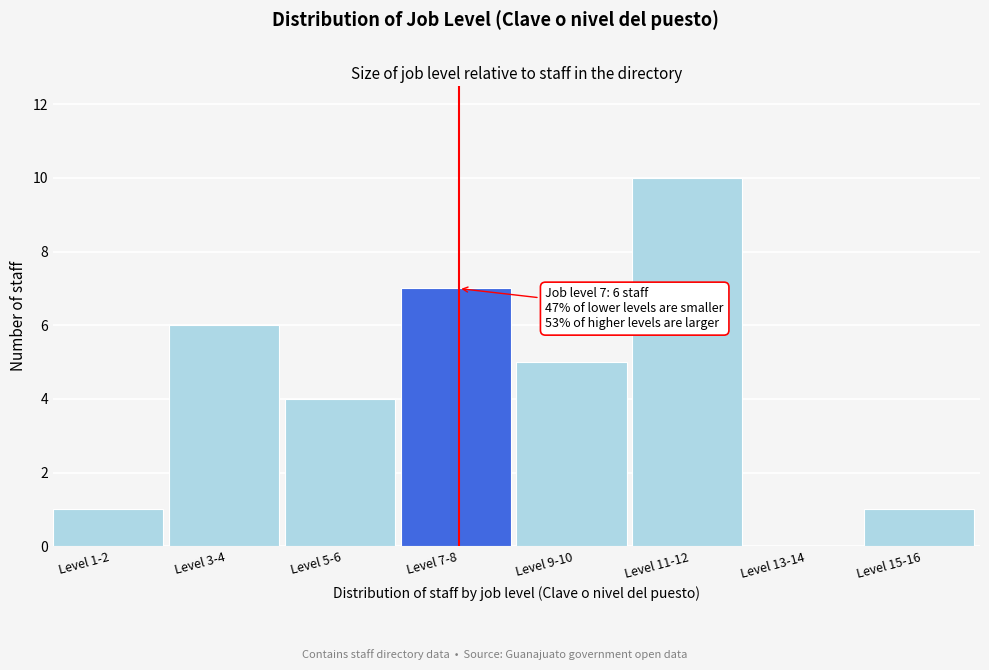

Reading left to right, list all the values displayed in this chart.

Level 1-2=1	Level 3-4=6	Level 5-6=4	Level 7-8=7	Level 9-10=5	Level 11-12=10	Level 13-14=0	Level 15-16=1